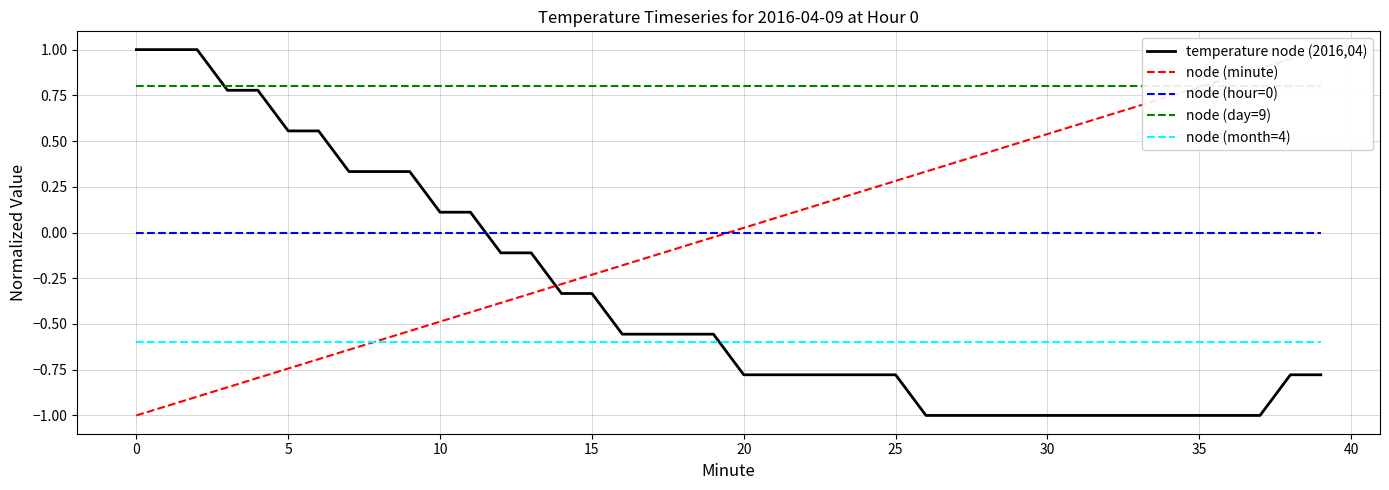

What is the average value of the temperature node (2016,04) series?

-0.4